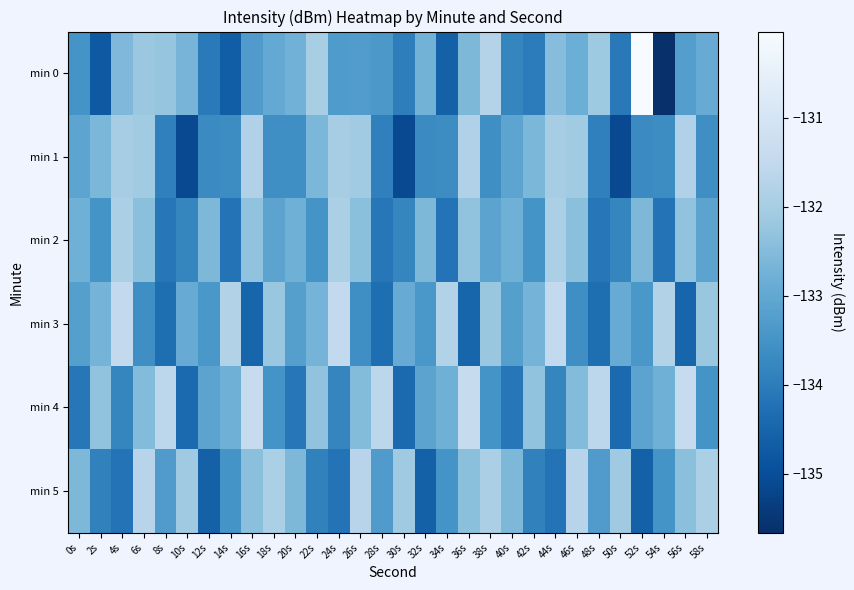

How many distinct data groups are displayed?

6